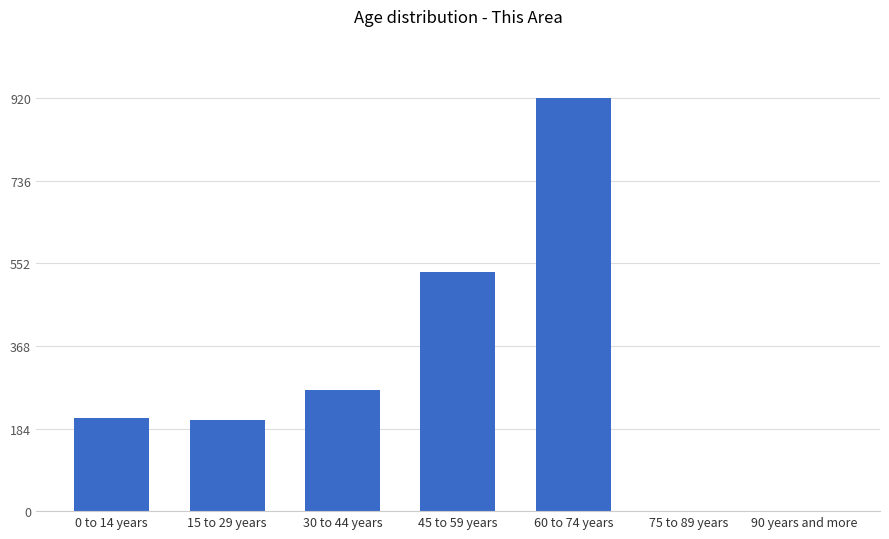

At which category does the chart reach its peak across all series?

60 to 74 years